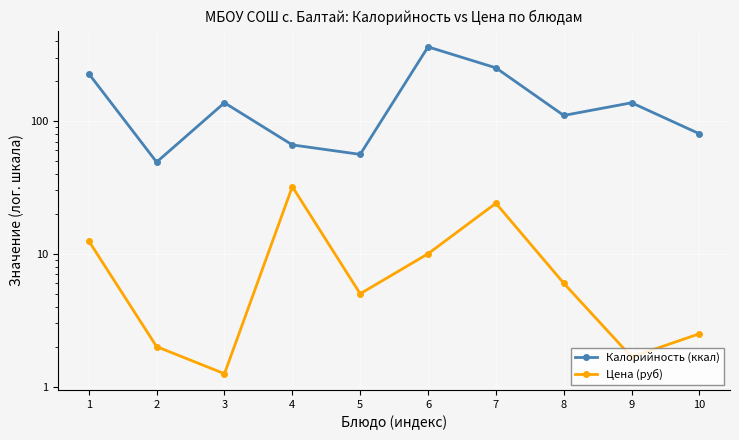

What is the total value across all series at 9?

138.7